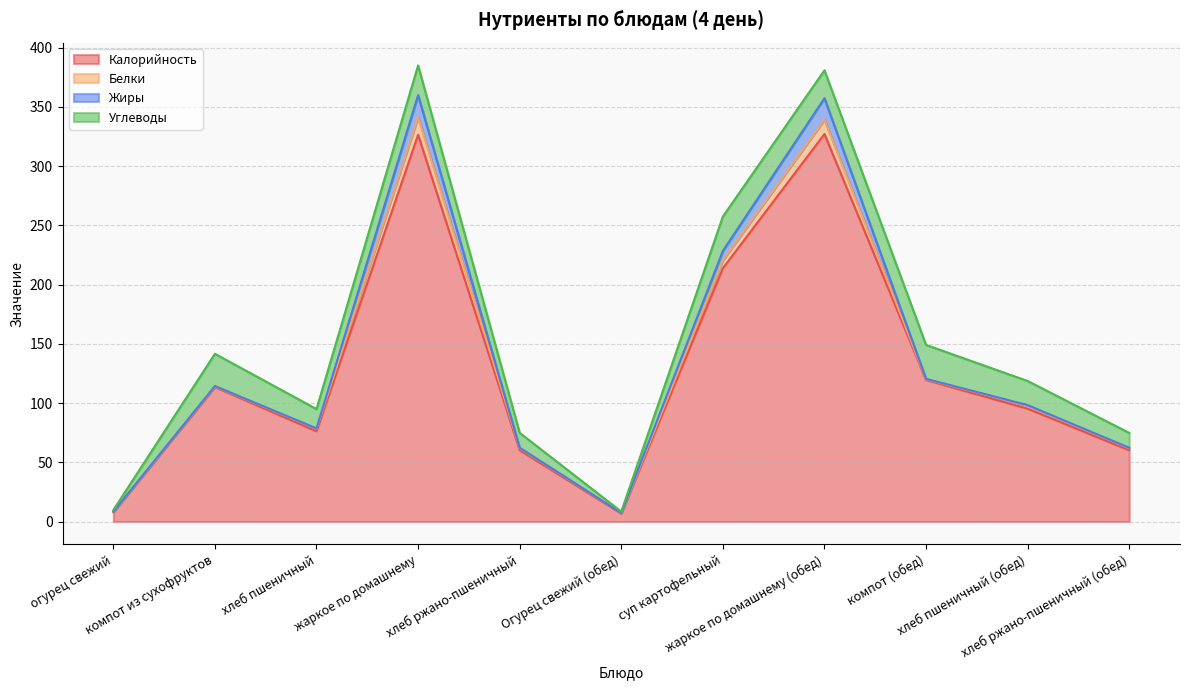

How many series are shown in this chart?

4